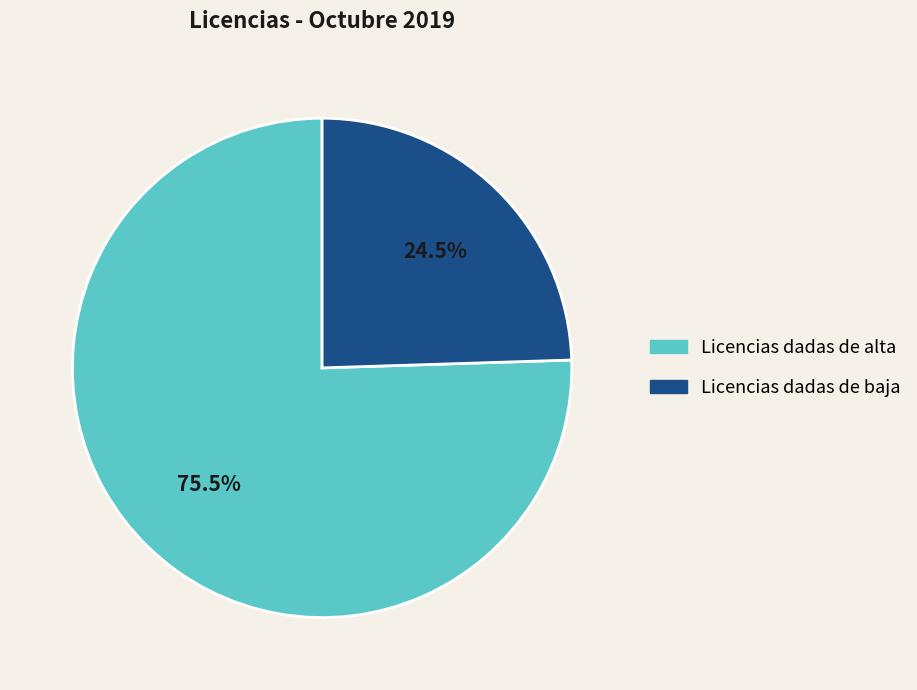

Which category has the biggest portion of the pie?

Licencias dadas de alta